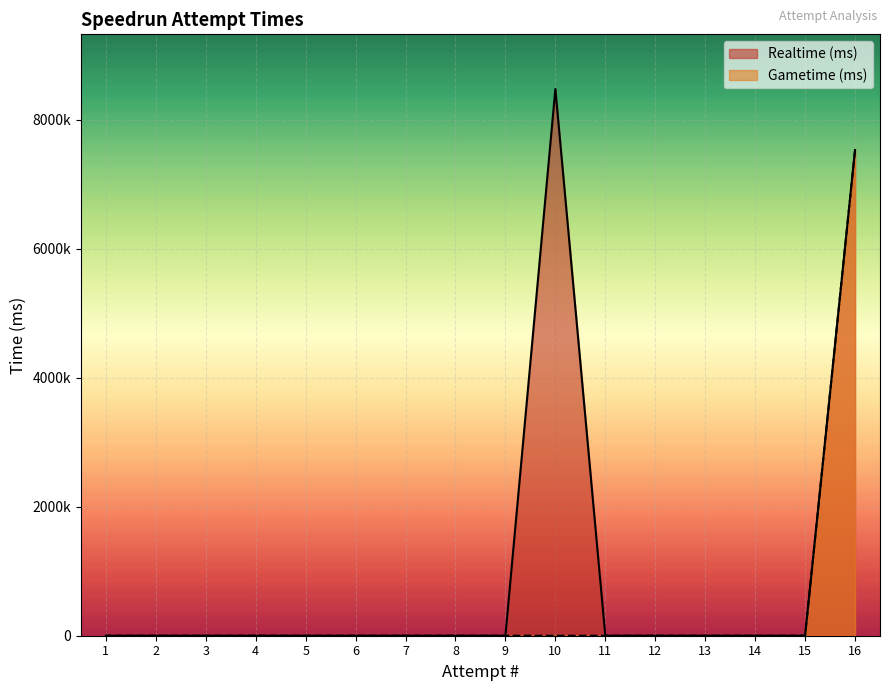

Rank the series by their average value, from lowest to highest.

Gametime (ms), Realtime (ms)